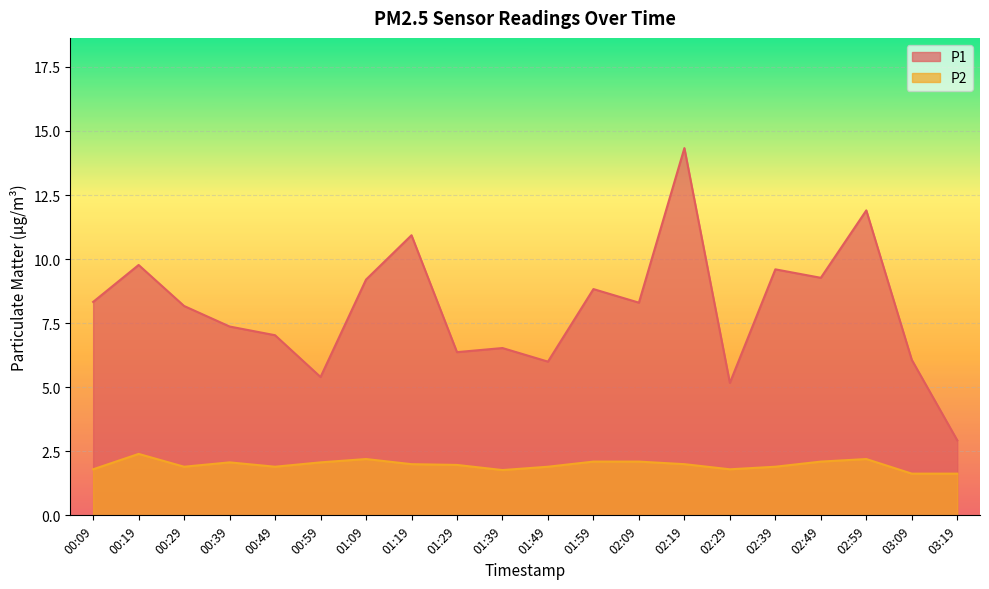

Between 02:49 and 03:19, which series saw the biggest shift?

P1